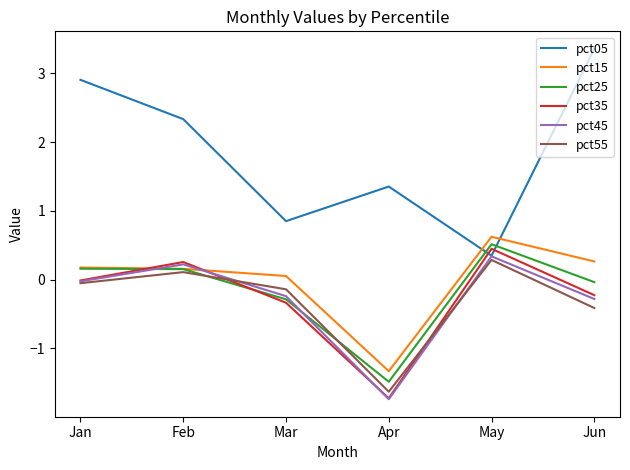

What is the approximate value of pct35 at May?

0.4